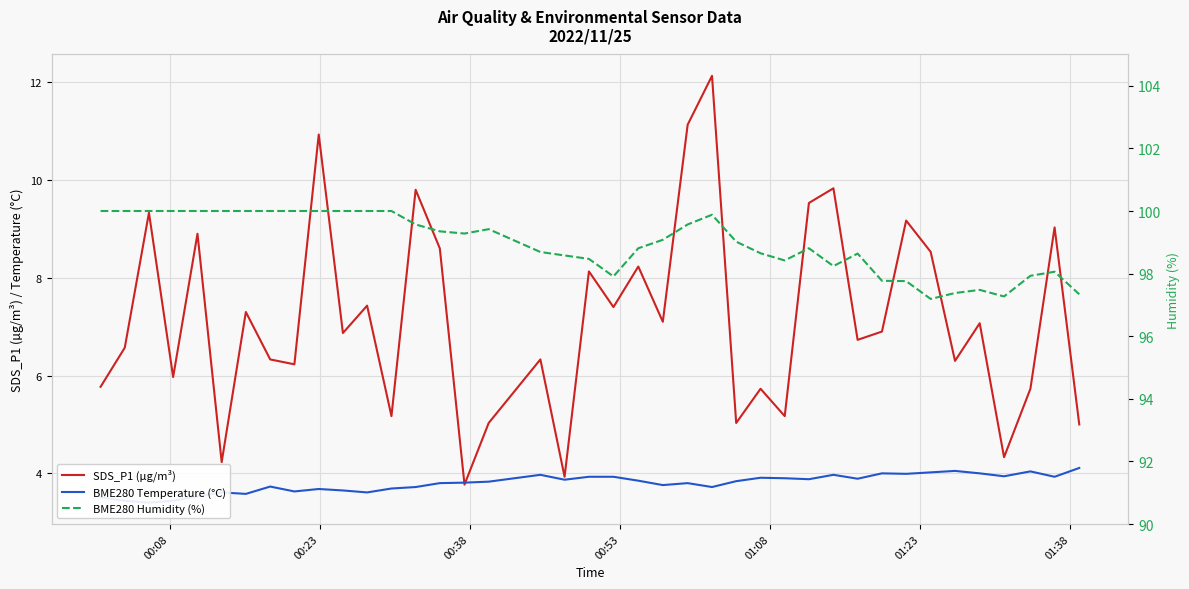

What is the total value across all series at 01:38?

110.9